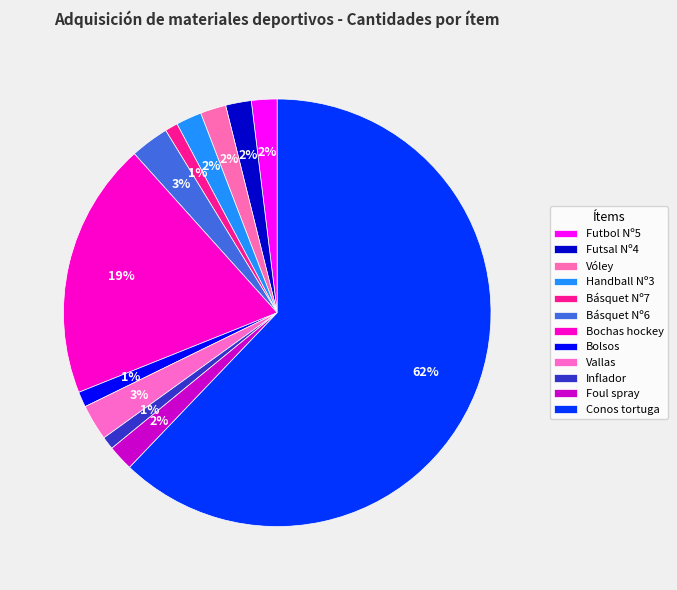

How many slices are in this pie chart?

12